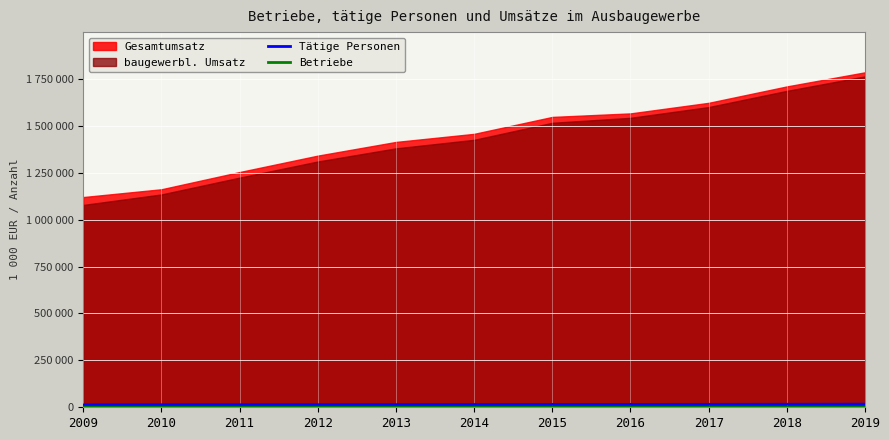

True or false: Tätige Personen and Betriebe intersect in this chart.

False